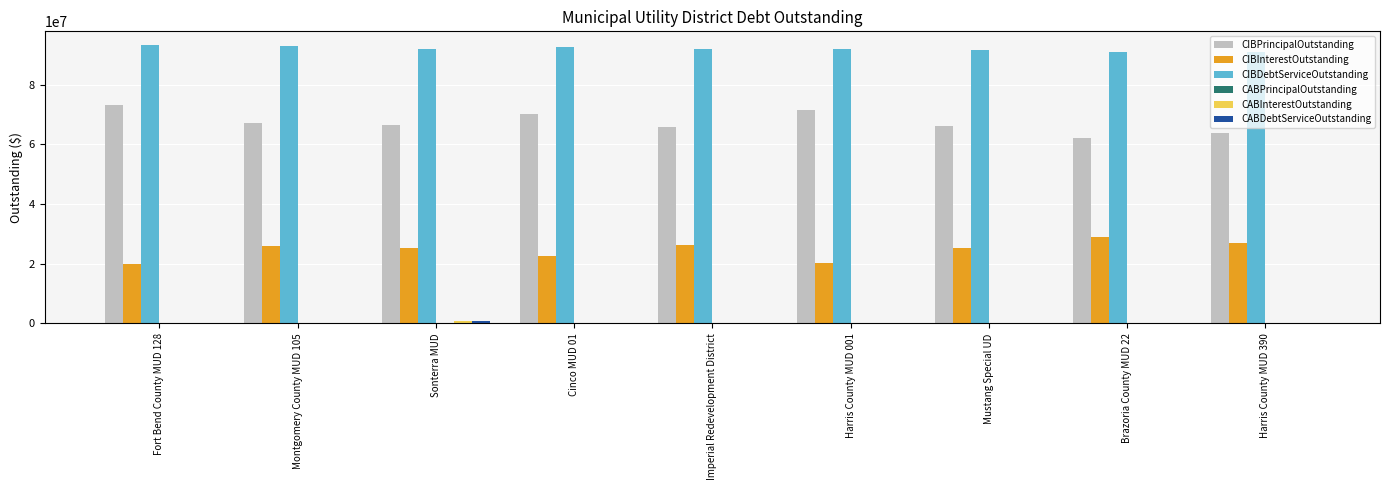

Is it true that CIBPrincipalOutstanding equals 22510319.4 at Mustang Special UD?

False